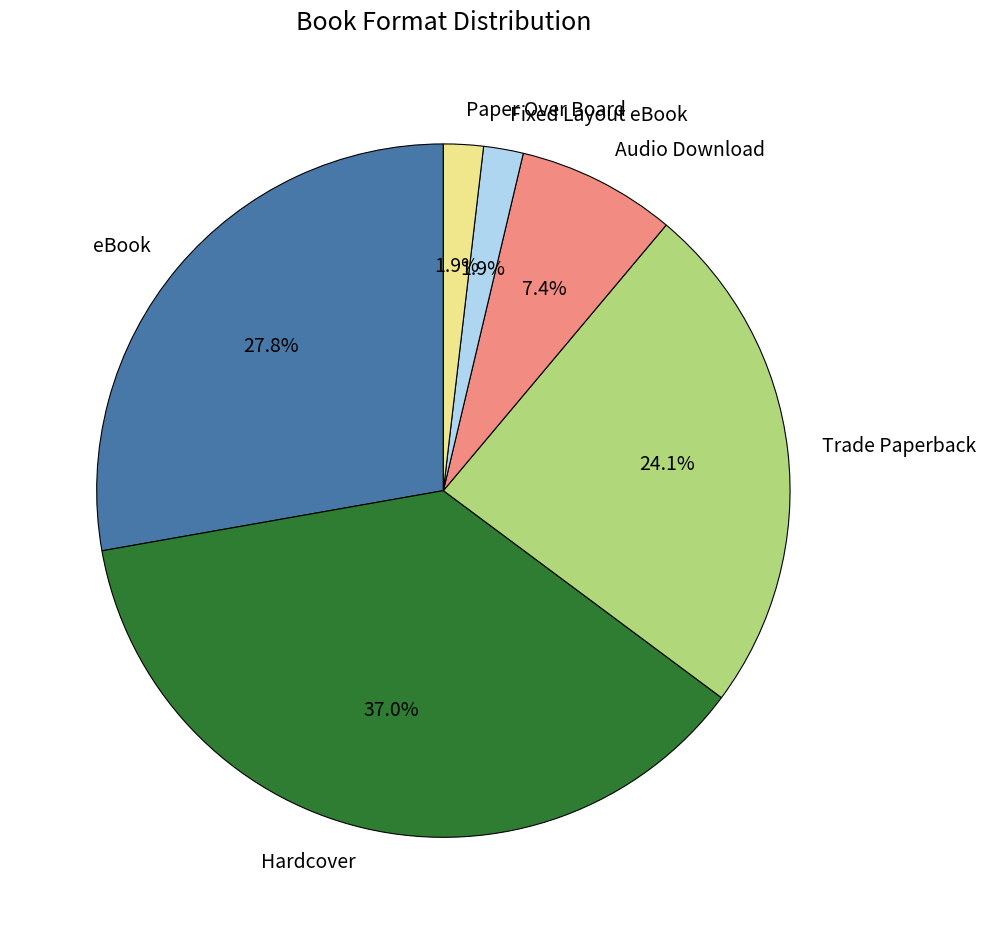

Is eBook the majority of the pie?

No